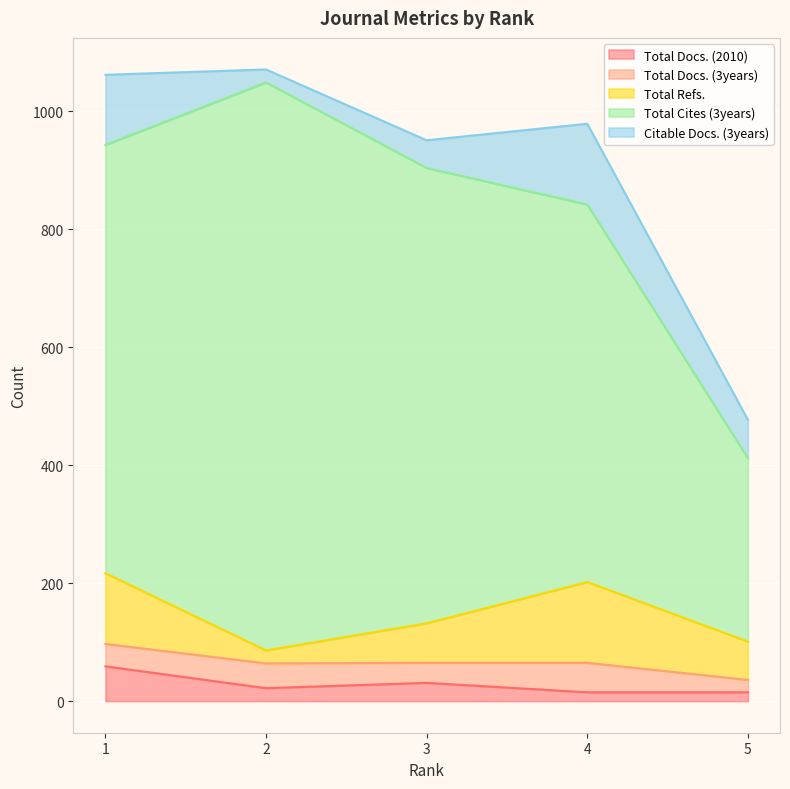

How many lines are shown in the chart?

5